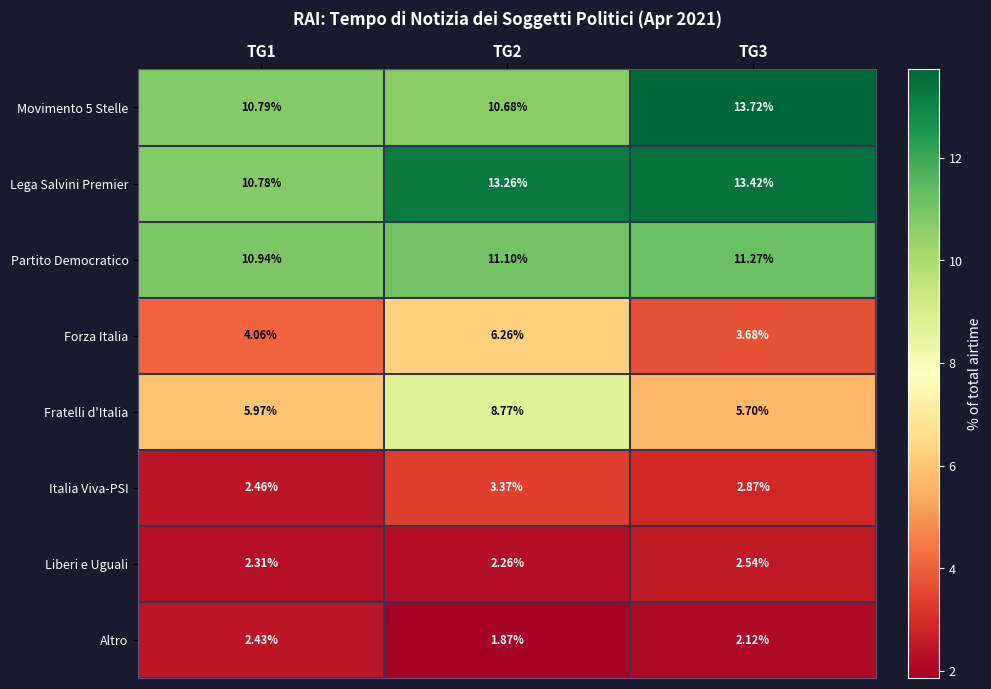

Which series has the largest total across all categories?

Lega Salvini Premier